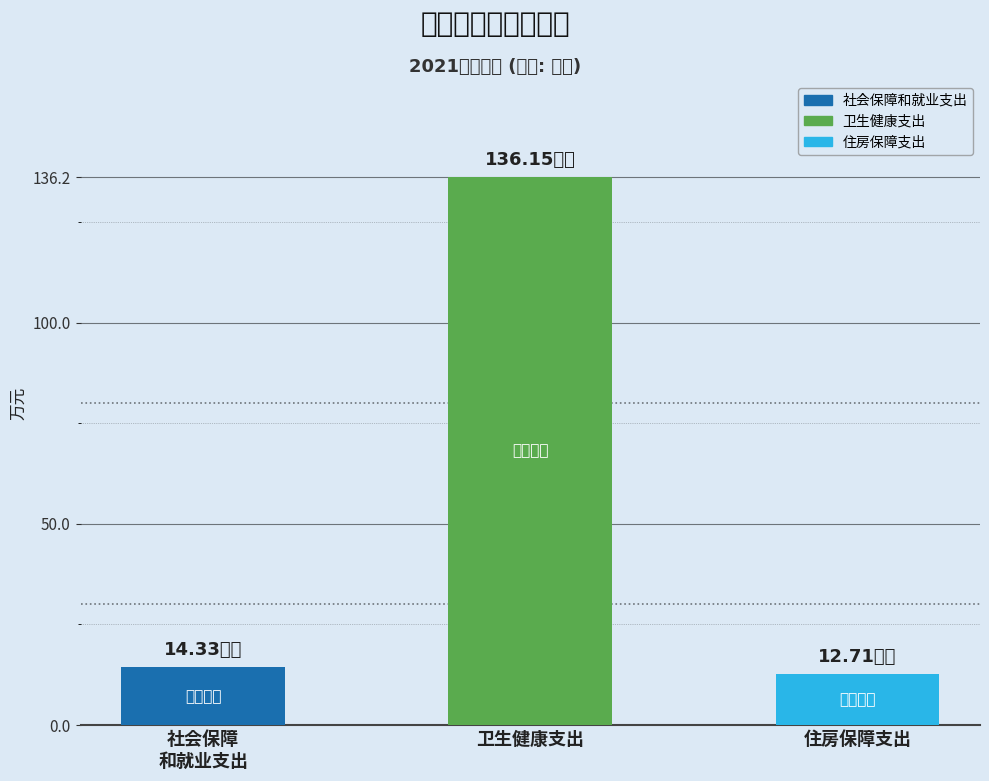

What position from the left is 社会保障
和就业支出?

1